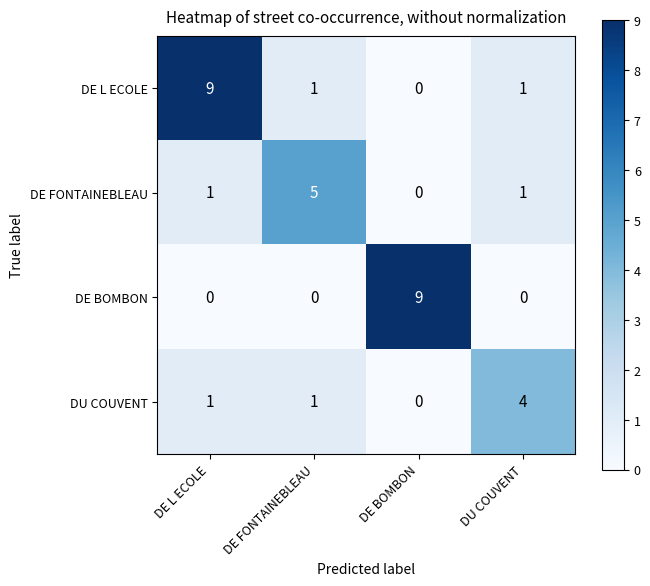

List the series in order of their overall mean, highest first.

DE L ECOLE, DE BOMBON, DE FONTAINEBLEAU, DU COUVENT